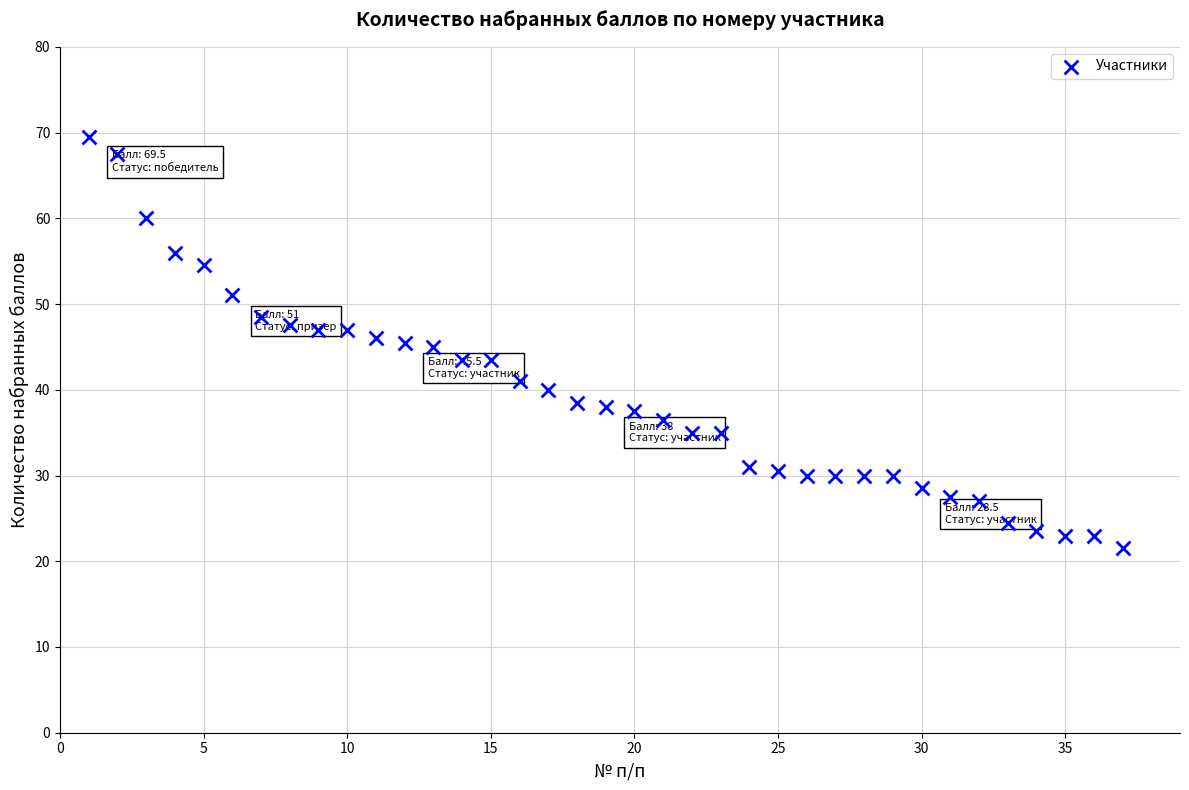

What is the range of X values (max minus min)?

36.0